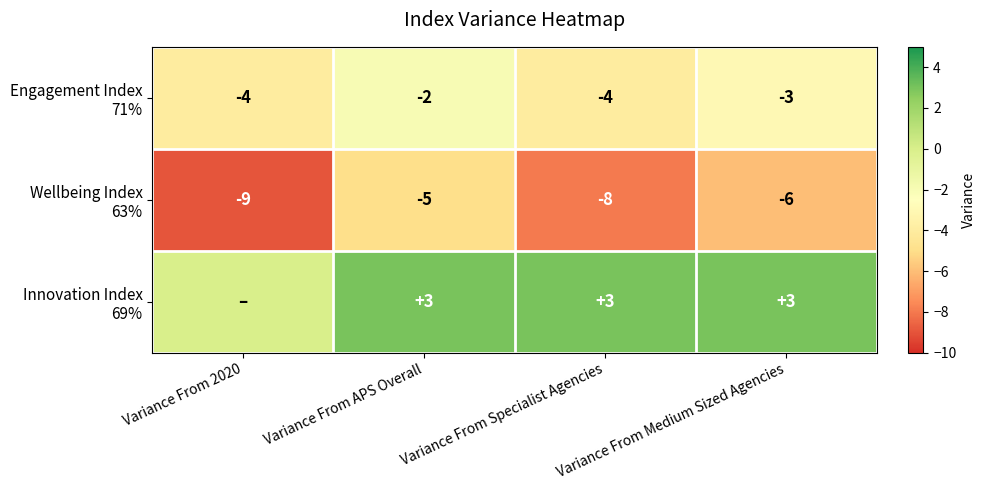

How many values in the Engagement Index 71% series are below -3?

2